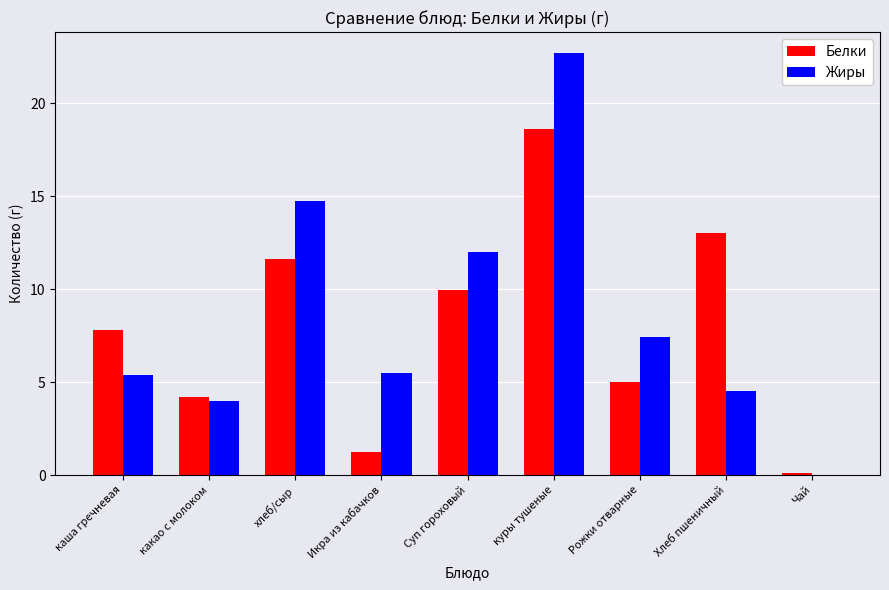

What is the approximate value of Жиры at хлеб/сыр?

14.7